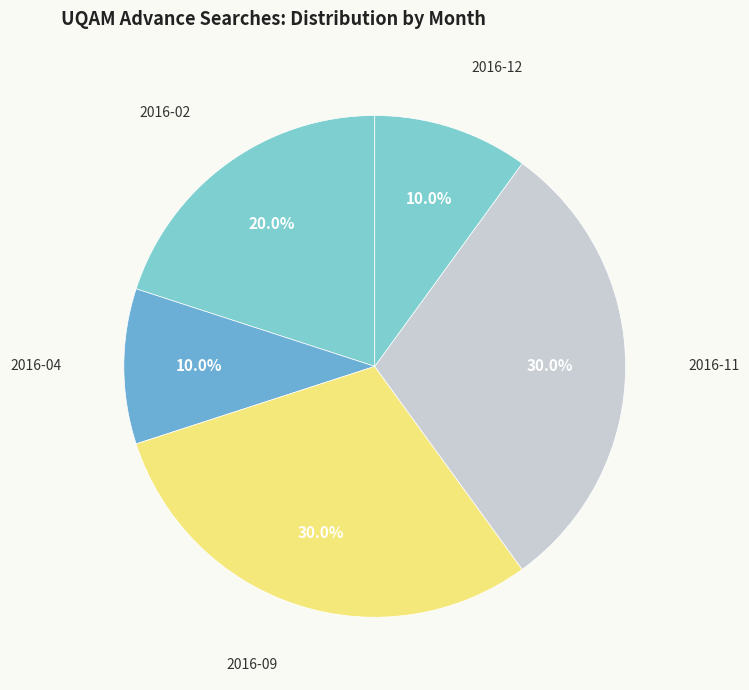

How many slices are in this pie chart?

5